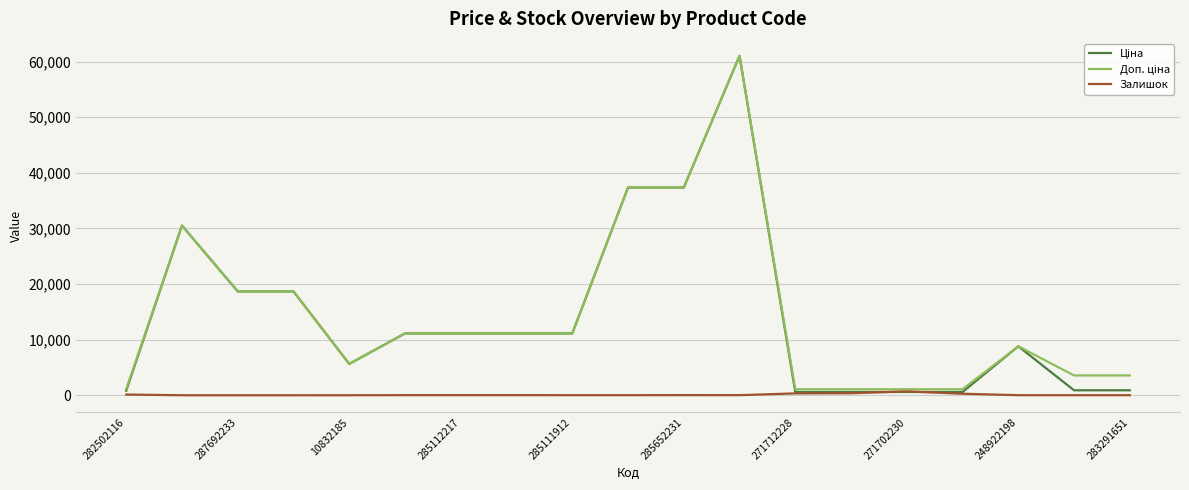

Where do Ціна and Залишок first cross each other?

13 and 14